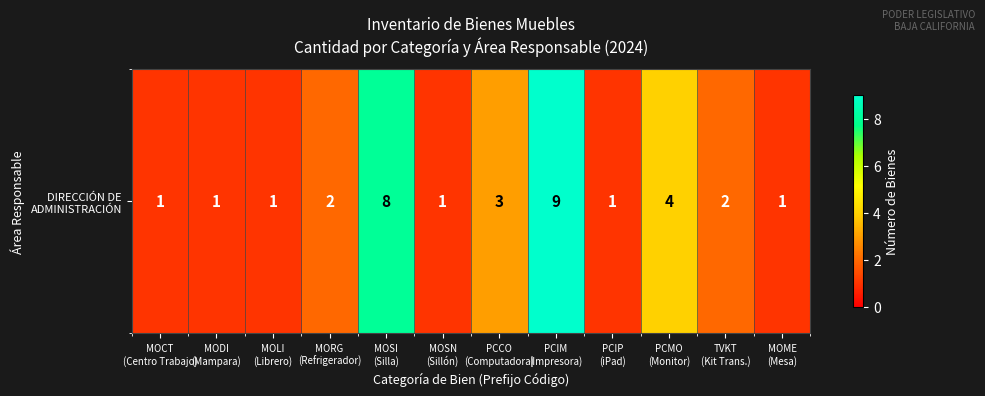

List the labels in order of value, largest first.

PCIM
(Impresora), MOSI
(Silla), PCMO
(Monitor), PCCO
(Computadora), MORG
(Refrigerador), TVKT
(Kit Trans.), MOCT
(Centro Trabajo), MODI
(Mampara), MOLI
(Librero), MOSN
(Sillón), PCIP
(iPad), MOME
(Mesa)